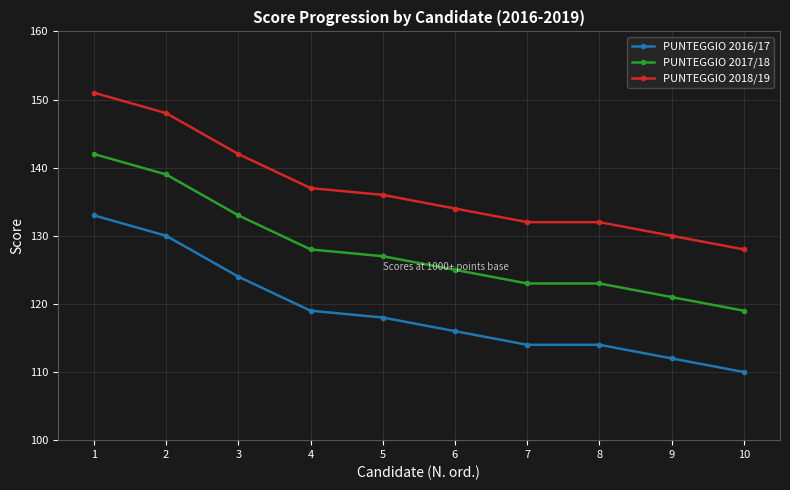

How many data points in PUNTEGGIO 2017/18 are less than 127?

5